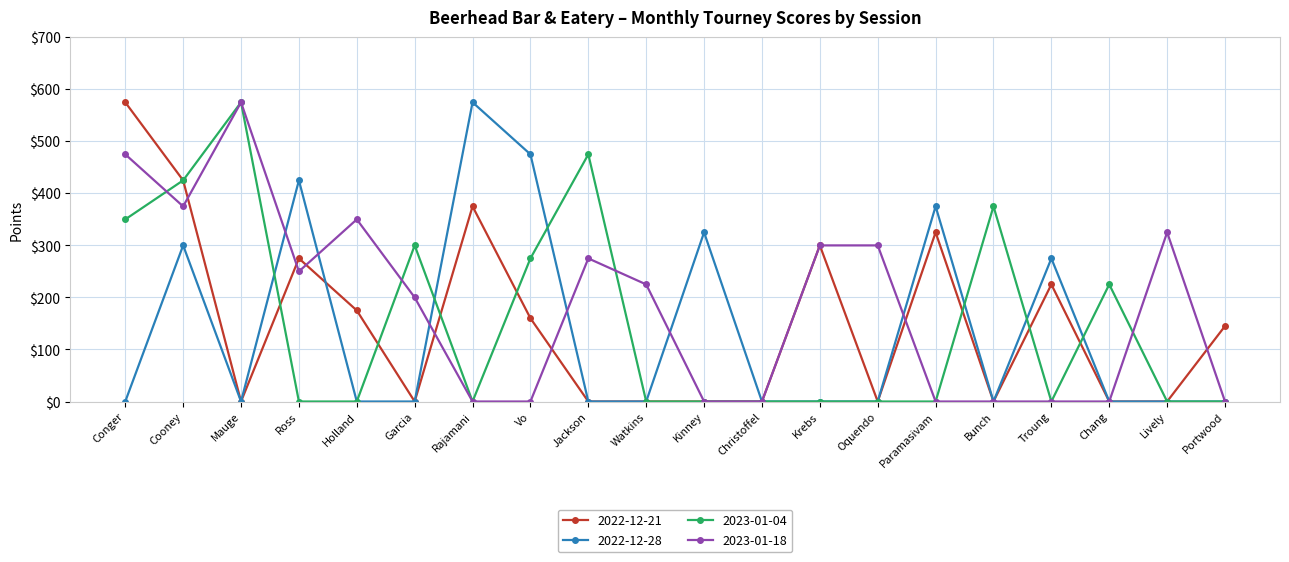

What is the maximum value shown in the chart?

575